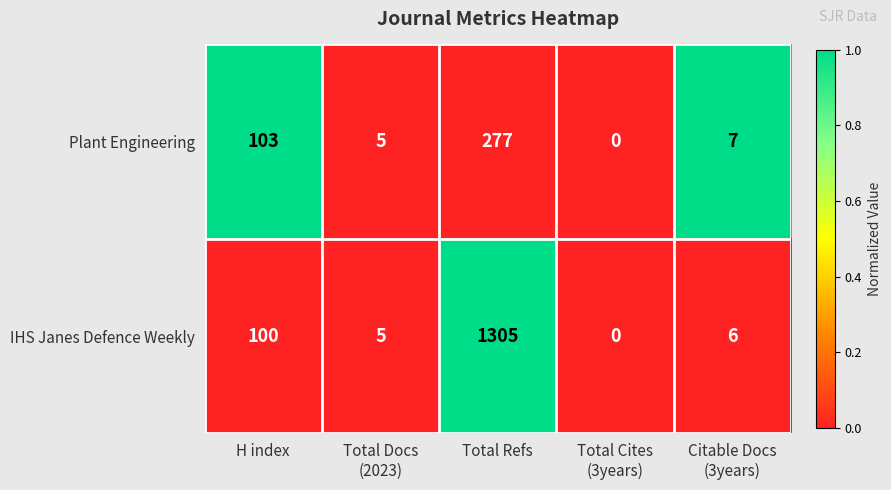

Which series has the largest range (max minus min)?

IHS Janes Defence Weekly